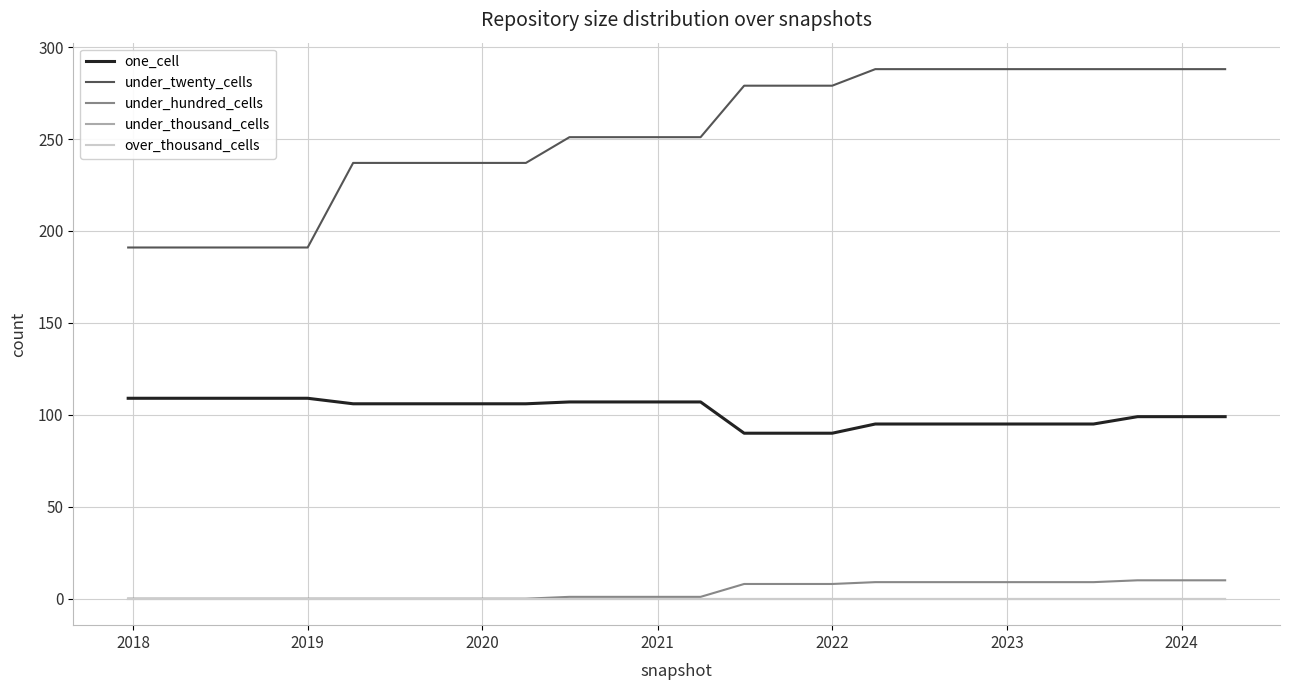

Does the chart have visible grid lines?

Yes